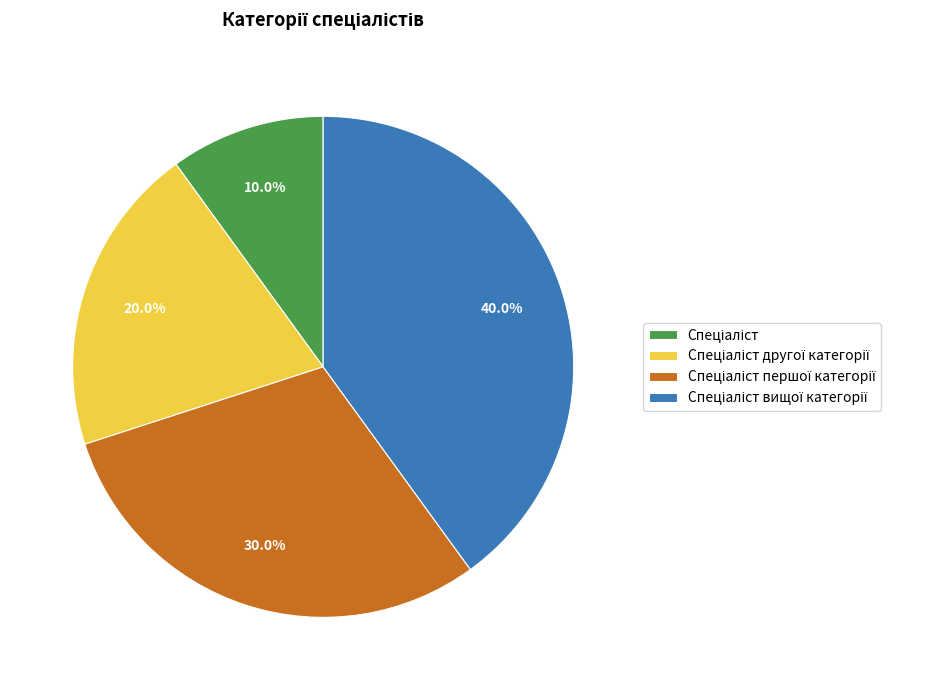

Does any single category account for the majority?

No